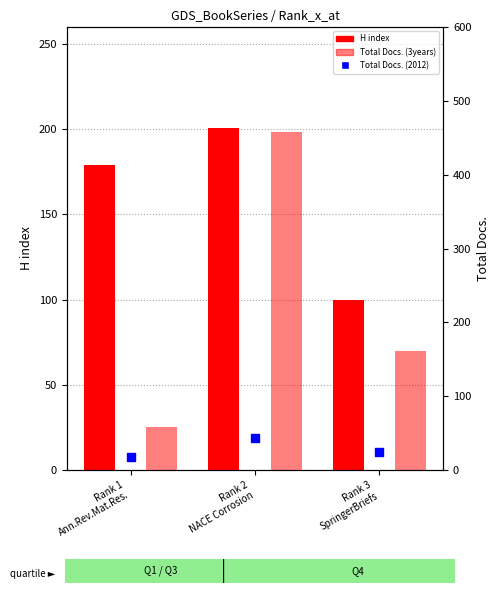

Which series has the largest total across all categories?

Total Docs. (3years)